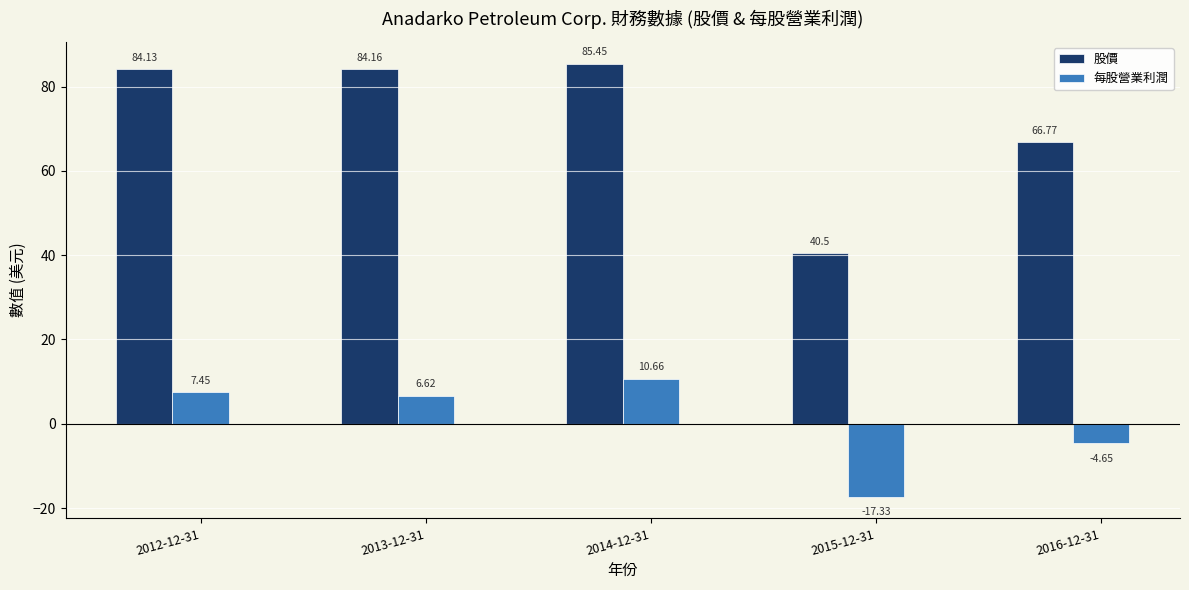

Which series has the largest total across all categories?

股價